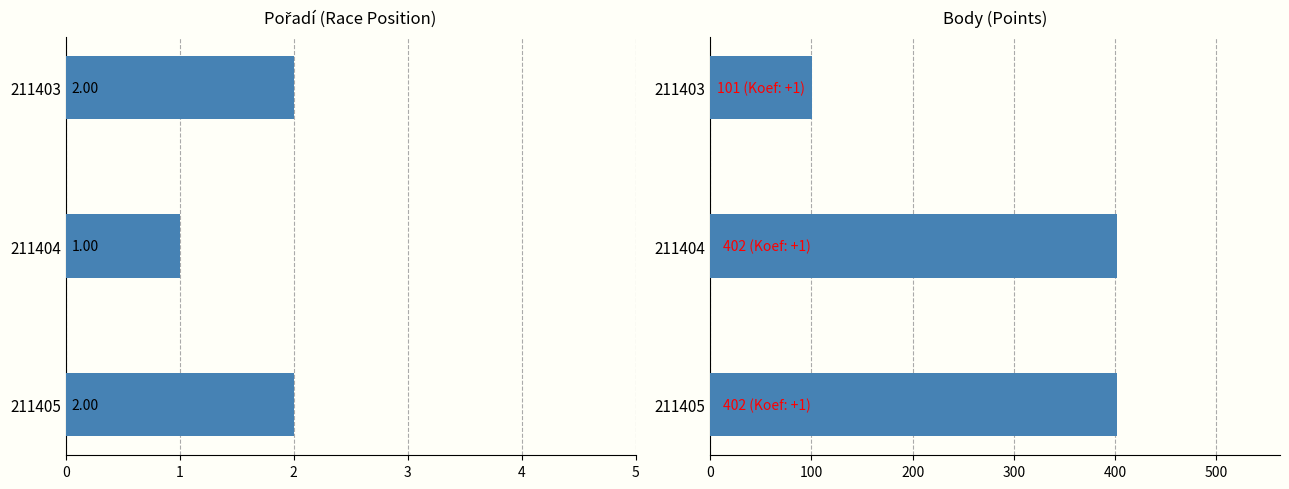

How many categories are shown in the chart?

3